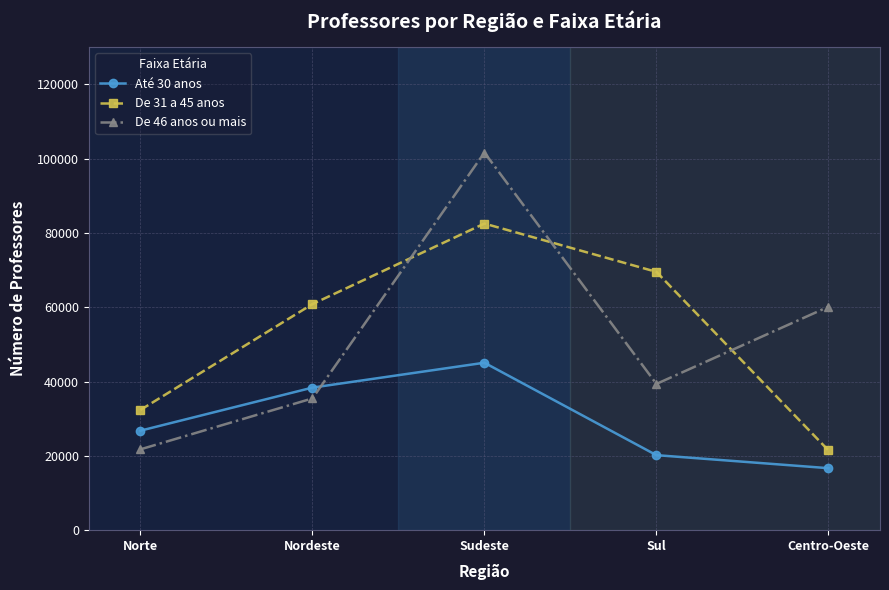

At which category does De 46 anos ou mais reach its first local peak?

Sudeste